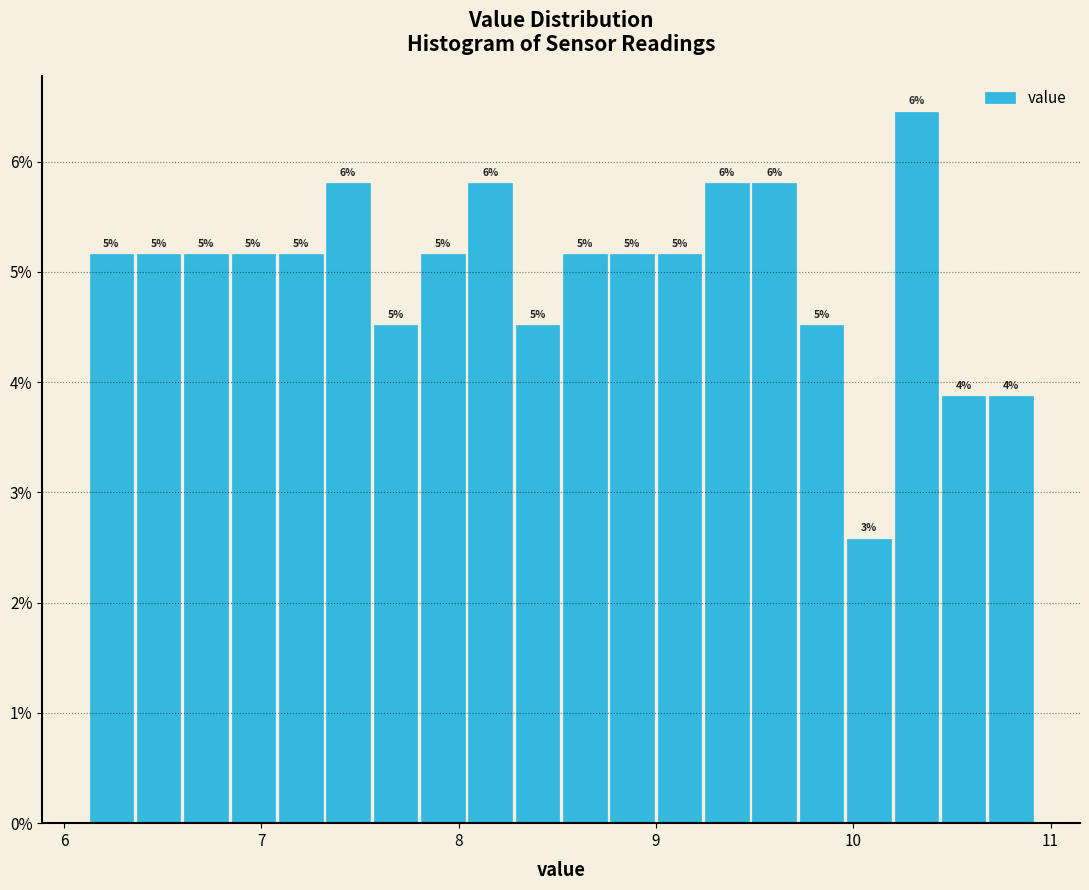

Read against the x-axis, roughly where is the centre of the tallest bar?

10.3